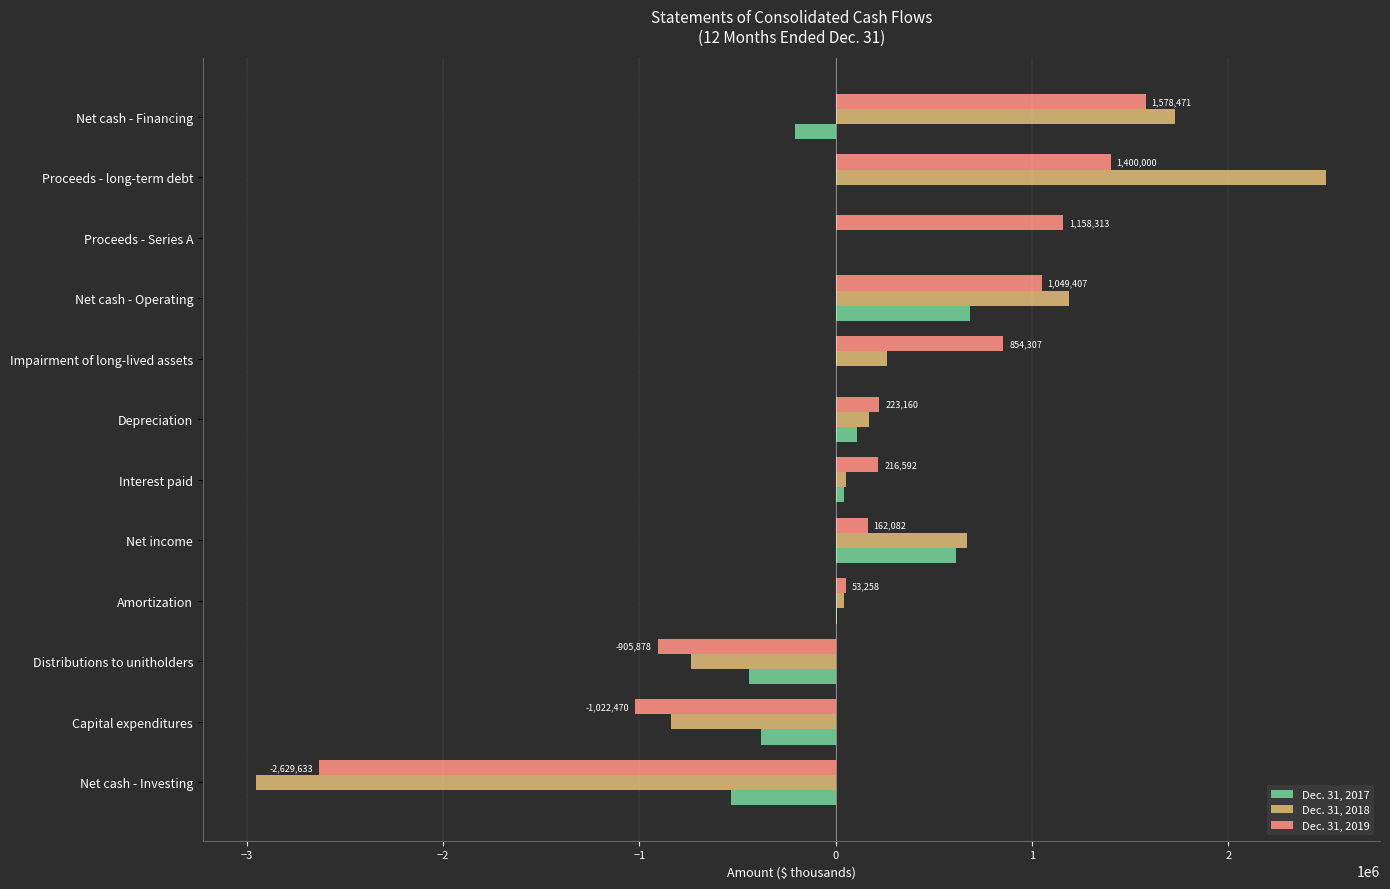

Is it true that Dec. 31, 2019 equals -905878 at Distributions to unitholders?

True